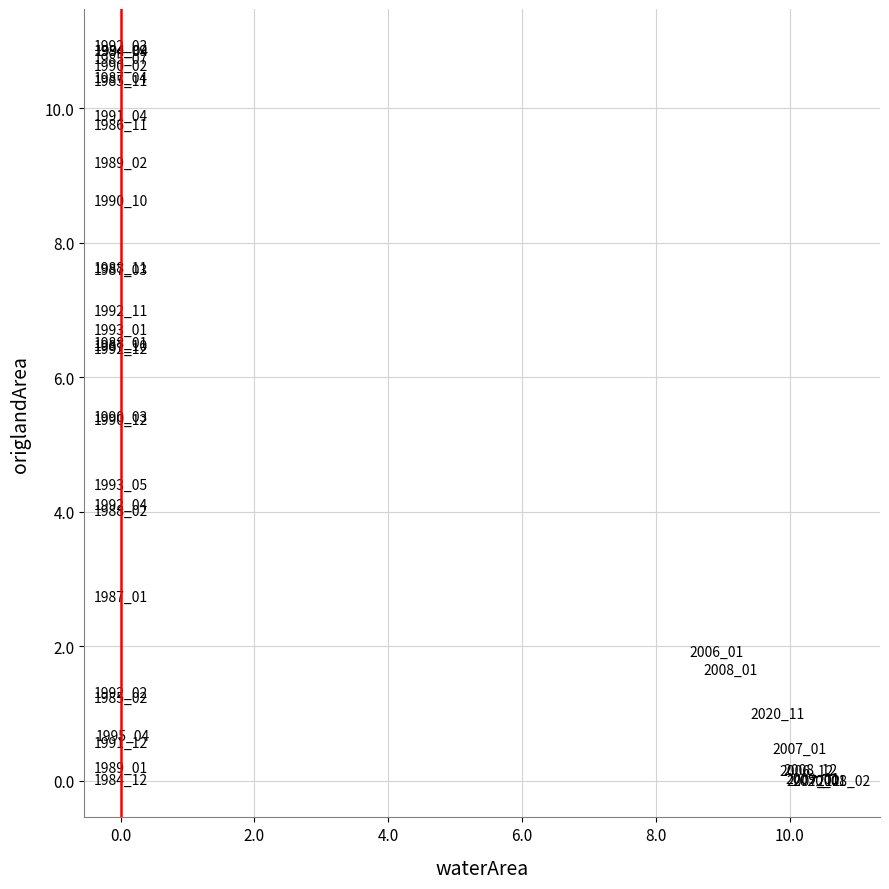

What Y value in the scatter plot is closest to 5?

5.4